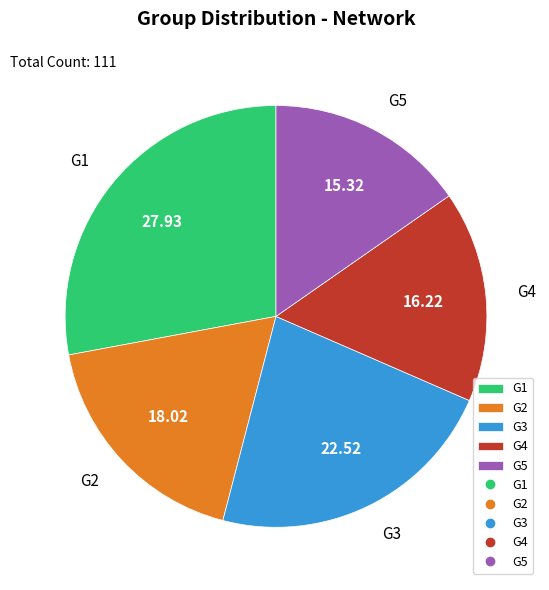

How many segments does this pie chart have?

5